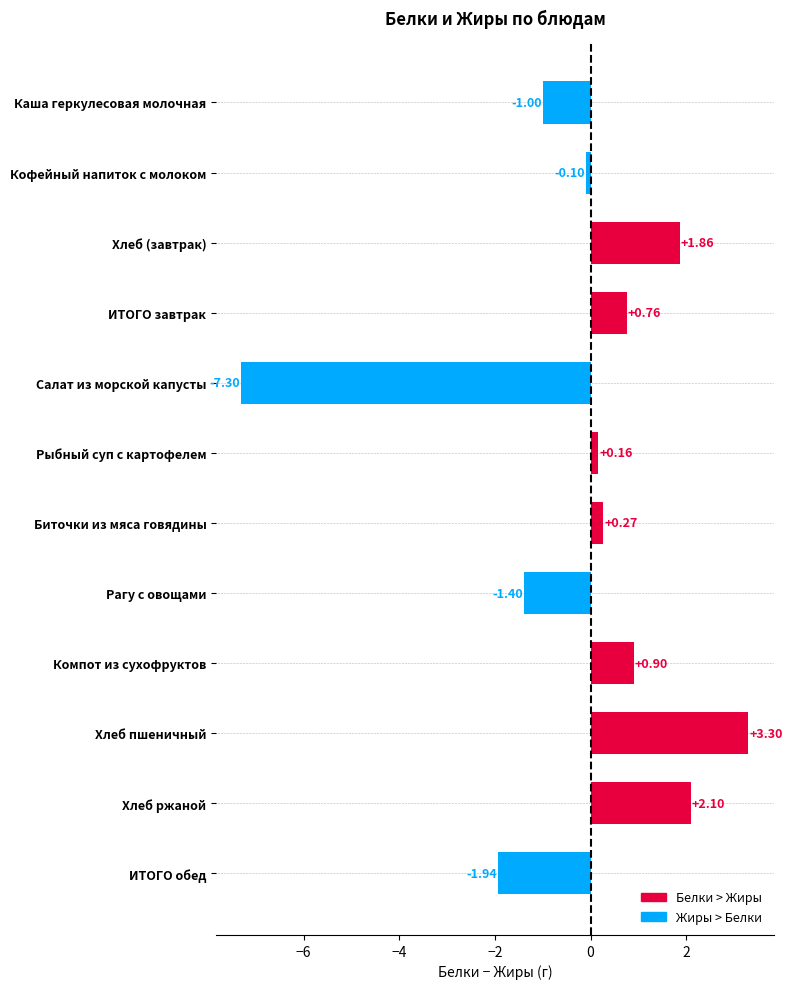

How many positive values are there?

7